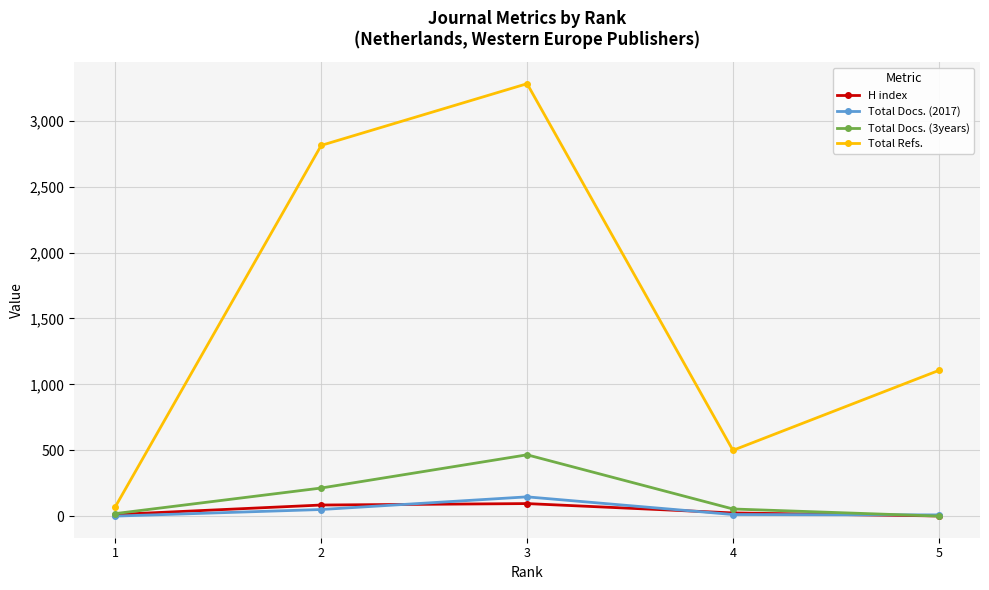

List the series in order of their peak value, highest first.

Total Refs., Total Docs. (3years), Total Docs. (2017), H index